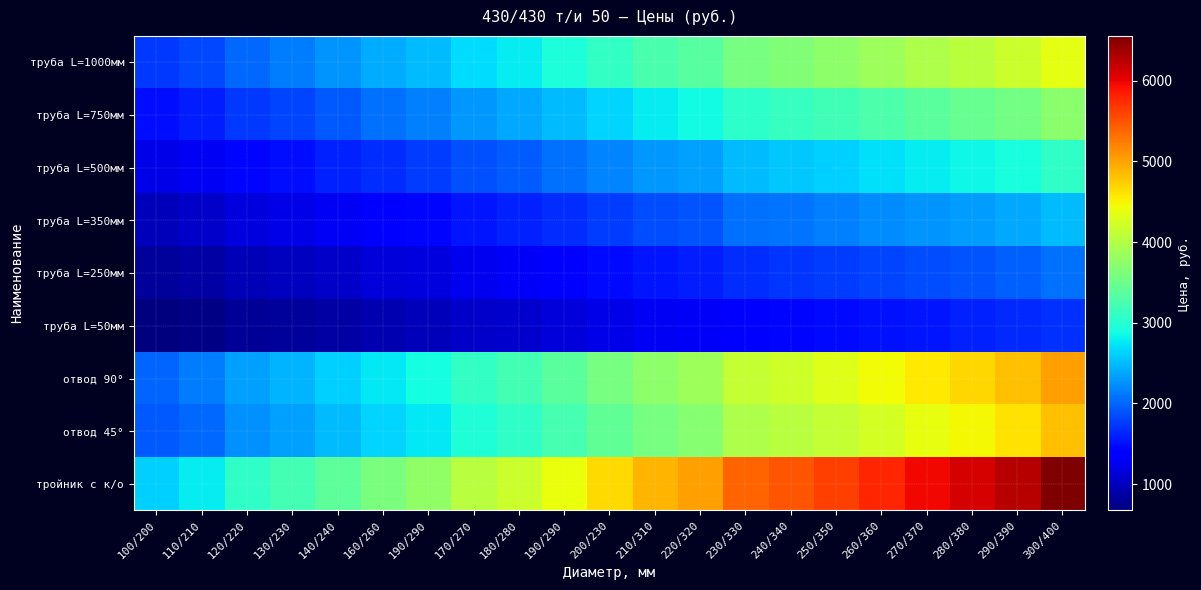

Reading left to right, transcribe all the data shown in this chart.

труба L=1000мм: 100/200=1742.4	110/210=1843.2	120/220=2030.4	130/230=2131.2	140/240=2260.8	160/260=2404.8	190/290=2505.6	170/270=2692.8	180/280=2779.2	190/290=2937.6	200/230=3096.0	210/310=3254.4	220/320=3355.2	230/330=3585.6	240/340=3657.6	250/350=3744.0	260/360=3859.2	270/370=3974.4	280/380=4060.8	290/390=4176.0	300/400=4363.2
труба L=750мм: 100/200=1483.2	110/210=1584.0	120/220=1742.4	130/230=1814.4	140/240=1929.6	160/260=2059.2	190/290=2145.6	170/270=2289.6	180/280=2376.0	190/290=2505.6	200/230=2635.2	210/310=2779.2	220/320=2865.6	230/330=3052.8	240/340=3110.4	250/350=3196.8	260/360=3283.2	270/370=3384.0	280/380=3456.0	290/390=3556.8	300/400=3715.2
труба L=500мм: 100/200=1209.6	110/210=1296.0	120/220=1440.0	130/230=1497.6	140/240=1598.4	160/260=1684.8	190/290=1771.2	170/270=1872.0	180/280=1958.4	190/290=2073.6	200/230=2174.4	210/310=2289.6	220/320=2347.2	230/330=2505.6	240/340=2563.2	250/350=2620.8	260/360=2707.2	270/370=2779.2	280/380=2851.2	290/390=2923.2	300/400=3067.2
труба L=350мм: 100/200=993.6	110/210=1051.2	120/220=1166.4	130/230=1209.6	140/240=1296.0	160/260=1368.0	190/290=1440.0	170/270=1526.4	180/280=1598.4	190/290=1670.4	200/230=1771.2	210/310=1857.6	220/320=1915.2	230/330=2059.2	240/340=2088.0	250/350=2145.6	260/360=2217.6	270/370=2275.2	280/380=2318.4	290/390=2390.4	300/400=2491.2
труба L=250мм: 100/200=820.8	110/210=864.0	120/220=964.8	130/230=1008.0	140/240=1065.6	160/260=1137.6	190/290=1180.8	170/270=1267.2	180/280=1310.4	190/290=1382.4	200/230=1468.8	210/310=1526.4	220/320=1584.0	230/330=1684.8	240/340=1713.6	250/350=1771.2	260/360=1814.4	270/370=1857.6	280/380=1915.2	290/390=1972.8	300/400=2059.2
труба L=50мм: 100/200=676.8	110/210=720.0	120/220=806.4	130/230=835.2	140/240=878.4	160/260=950.4	190/290=993.6	170/270=1051.2	180/280=1080.0	190/290=1152.0	200/230=1209.6	210/310=1281.6	220/320=1310.4	230/330=1396.8	240/340=1440.0	250/350=1468.8	260/360=1512.0	270/370=1540.8	280/380=1598.4	290/390=1641.6	300/400=1699.2
отвод 90°: 100/200=2001.6	110/210=2131.2	120/220=2347.2	130/230=2462.4	140/240=2606.4	160/260=2764.8	190/290=2894.4	170/270=3096.0	180/280=3211.2	190/290=3369.6	200/230=3571.2	210/310=3744.0	220/320=3859.2	230/330=4132.8	240/340=4204.8	250/350=4320.0	260/360=4449.6	270/370=4564.8	280/380=4680.0	290/390=4809.6	300/400=5025.6
отвод 45°: 100/200=1929.6	110/210=2030.4	120/220=2246.4	130/230=2347.2	140/240=2491.2	160/260=2649.6	190/290=2764.8	170/270=2966.4	180/280=3067.2	190/290=3240.0	200/230=3412.8	210/310=3585.6	220/320=3700.8	230/330=3960.0	240/340=4032.0	250/350=4132.8	260/360=4248.0	270/370=4377.6	280/380=4478.4	290/390=4608.0	300/400=4809.6
тройник с к/о: 100/200=2606.4	110/210=2779.2	120/220=3067.2	130/230=3211.2	140/240=3398.4	160/260=3600.0	190/290=3772.8	170/270=4032.0	180/280=4176.0	190/290=4406.4	200/230=4651.2	210/310=4881.6	220/320=5025.6	230/330=5400.0	240/340=5486.4	250/350=5630.4	260/360=5788.8	270/370=5961.6	280/380=6105.6	290/390=6264.0	300/400=6552.0